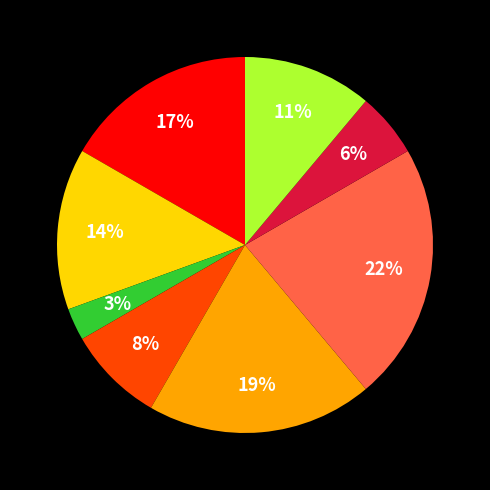

Does any single category account for the majority?

No